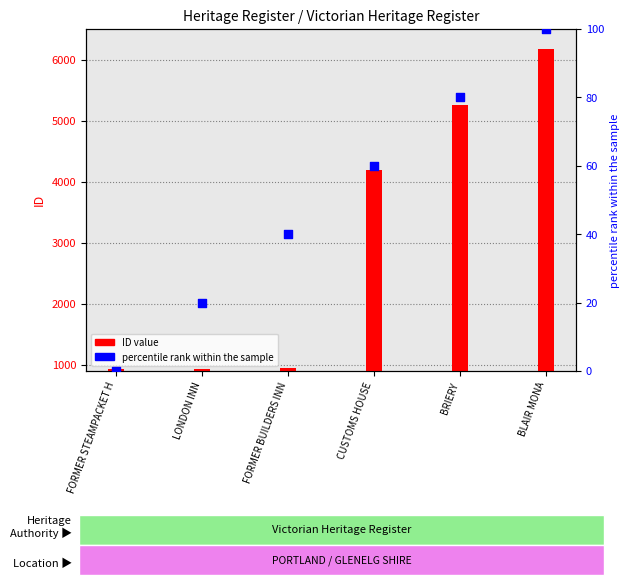

Which series has the largest Y range (max minus min)?

ID value